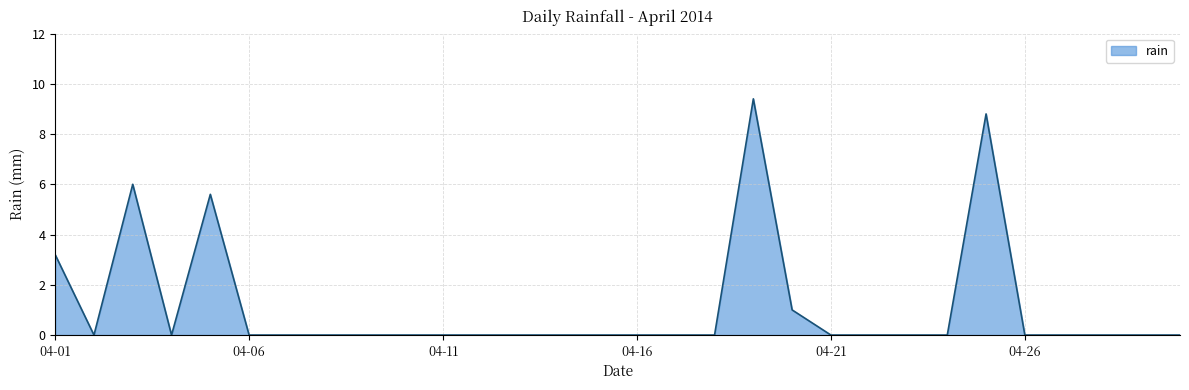

What is the difference between the maximum and minimum values?

9.4